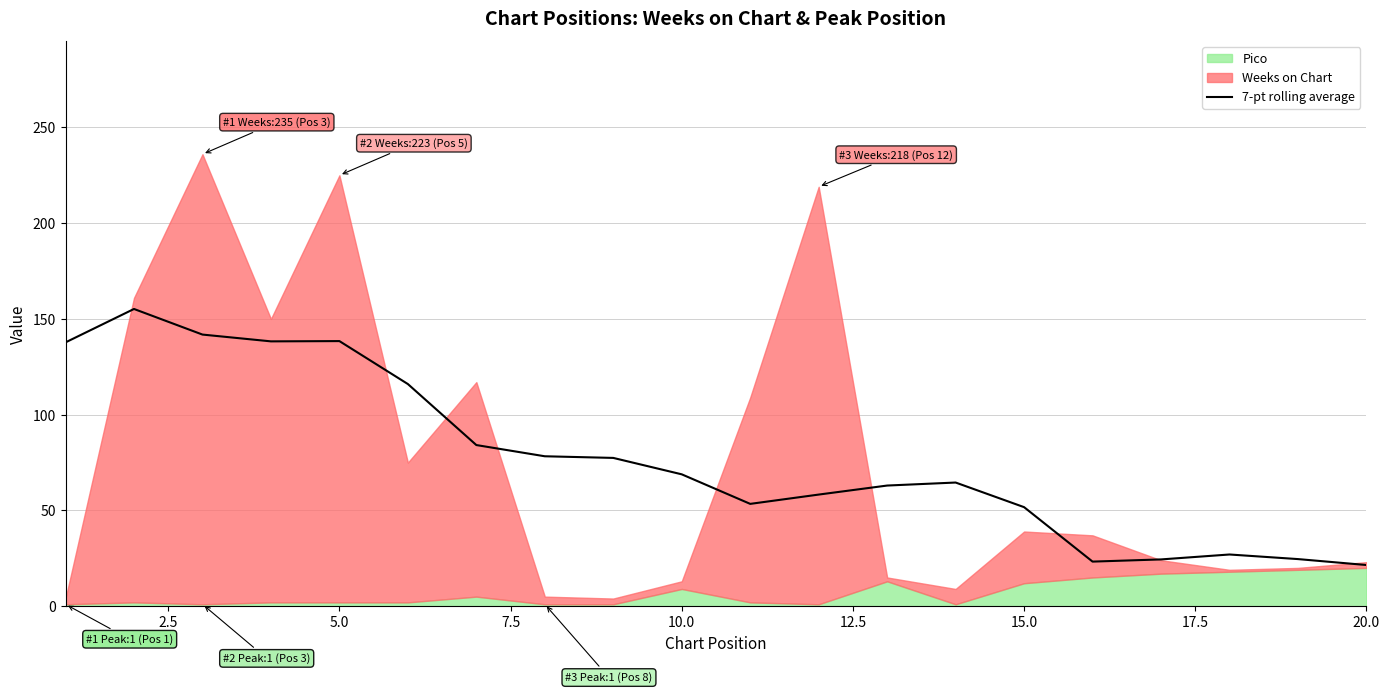

True or false: 7-pt rolling average has a value of 16.7 at 10.0.

False